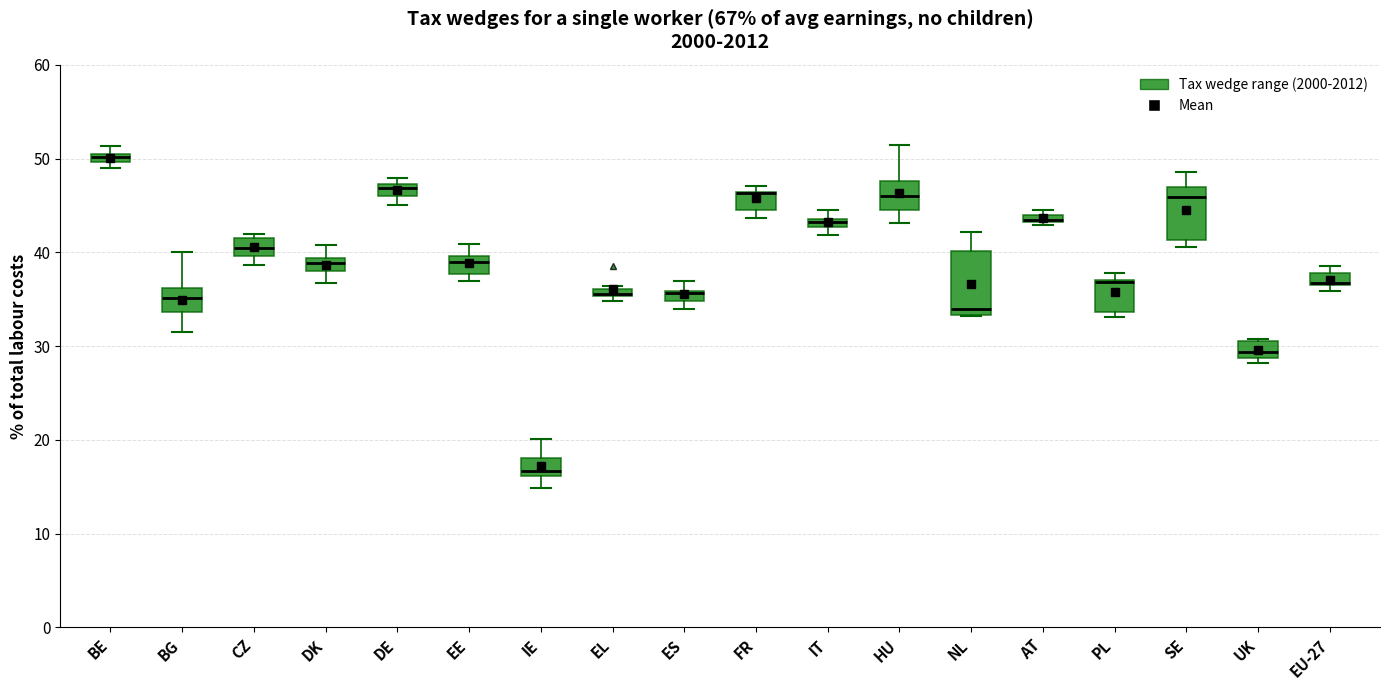

Which box is the tallest, from its lower edge to its upper edge?

NL